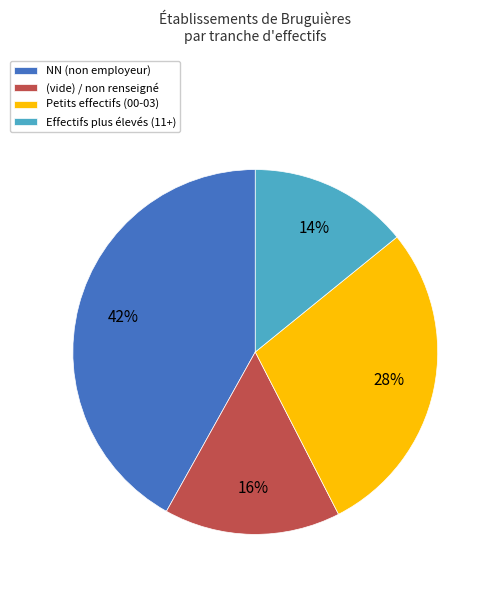

What percentage is the Effectifs plus élevés (11+) slice, to the nearest percent?

14%